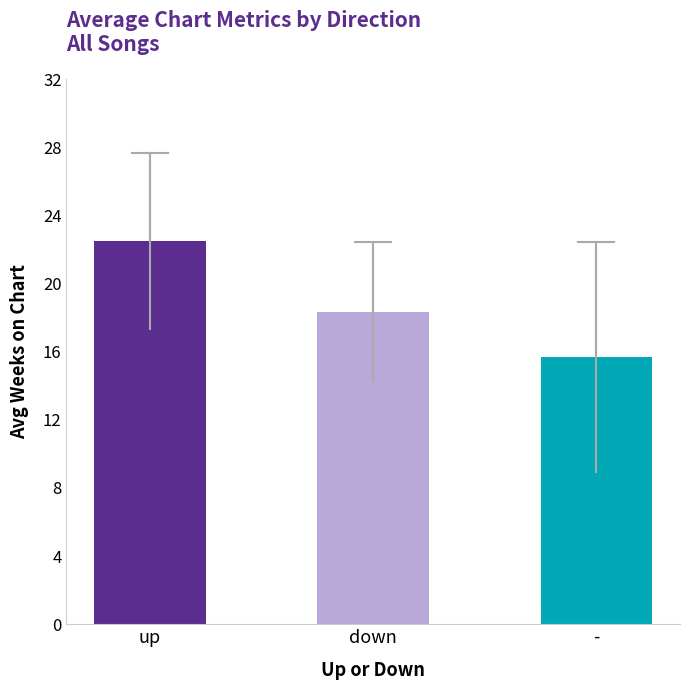

List the labels in order of value, largest first.

up, down, -